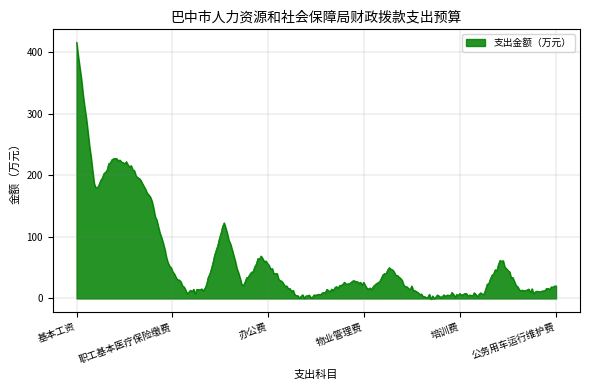

What is the maximum value shown in the chart?

416.1